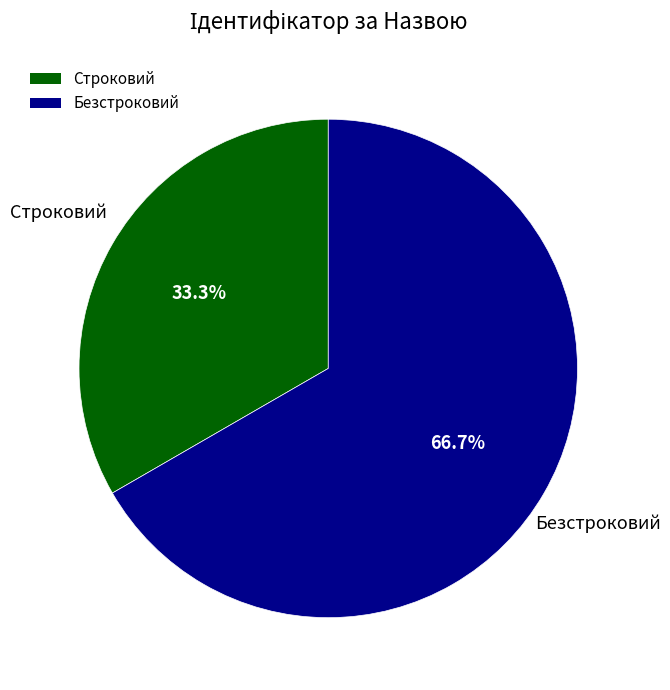

True or false: Безстроковий accounts for 80% of the total.

False